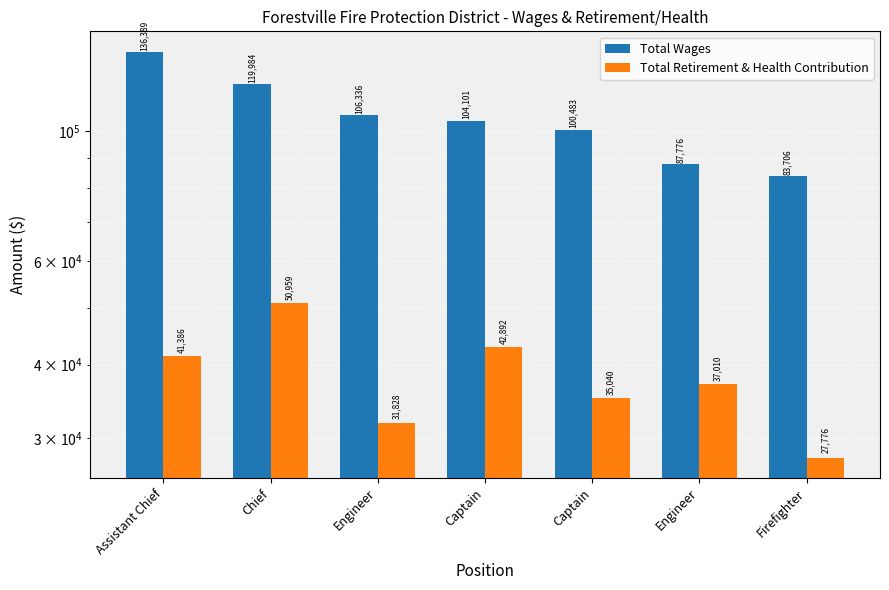

Between Captain and Captain, which is larger?

Captain